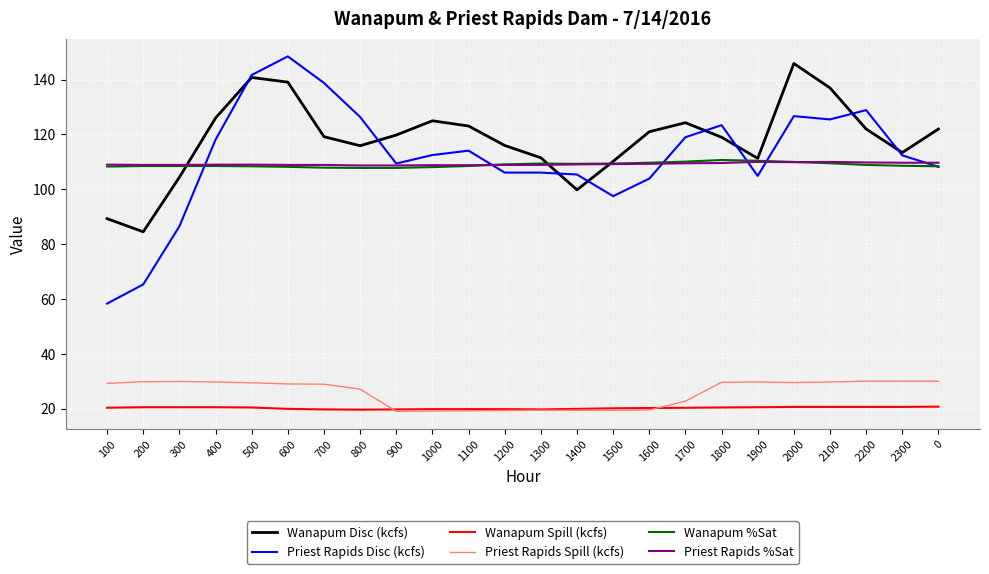

What is the spread (max minus min) of values at 900?

100.8